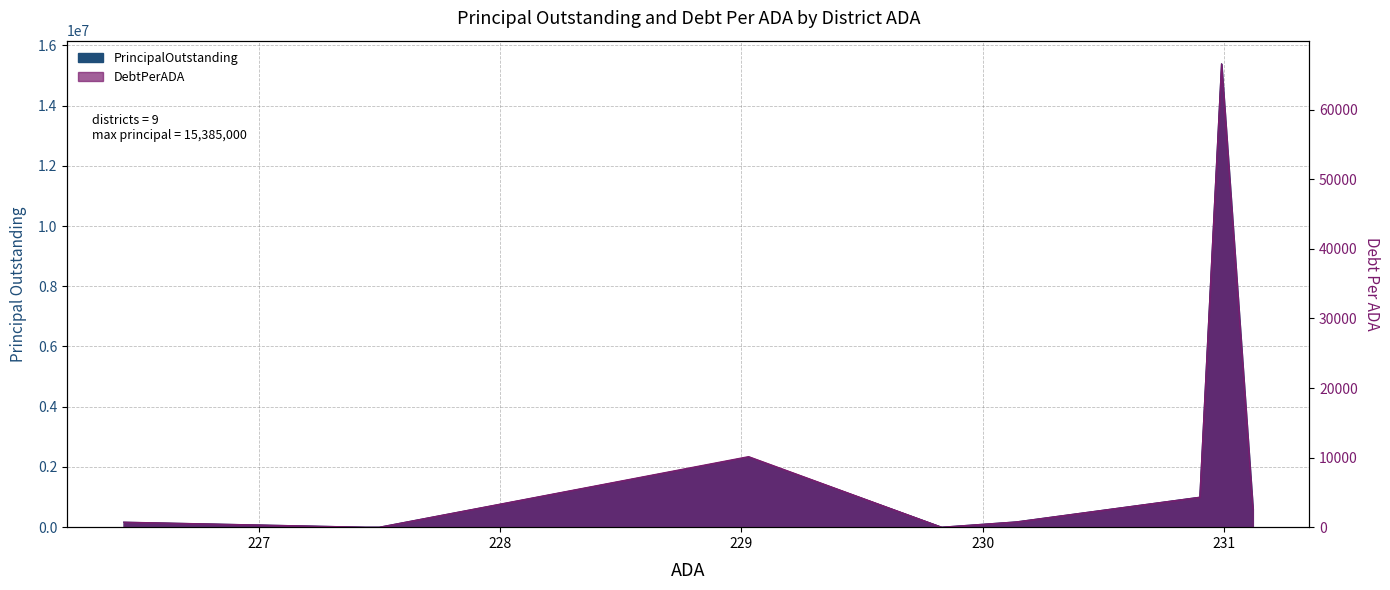

What position from the left is Bloomburg ISD?

4